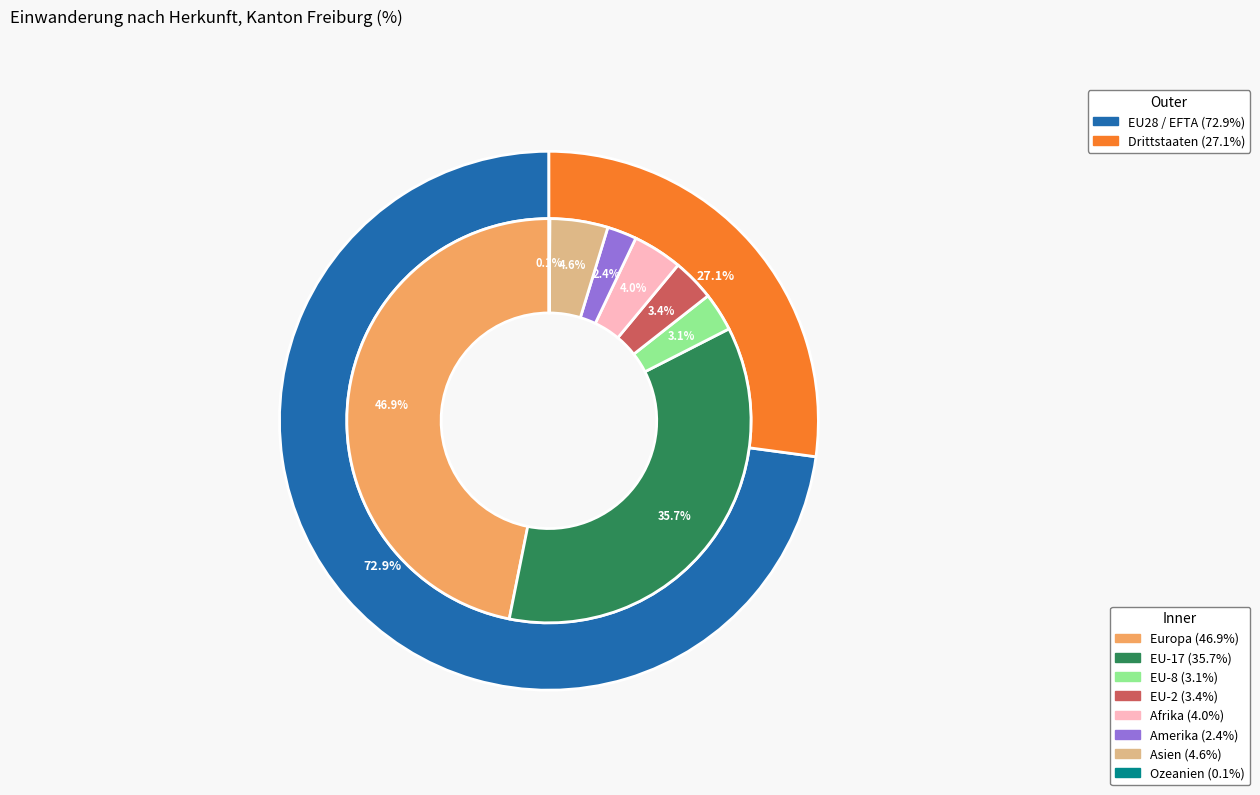

To the nearest percent, what is the difference between the EU-2 and Ozeanien slice percentages?

3%